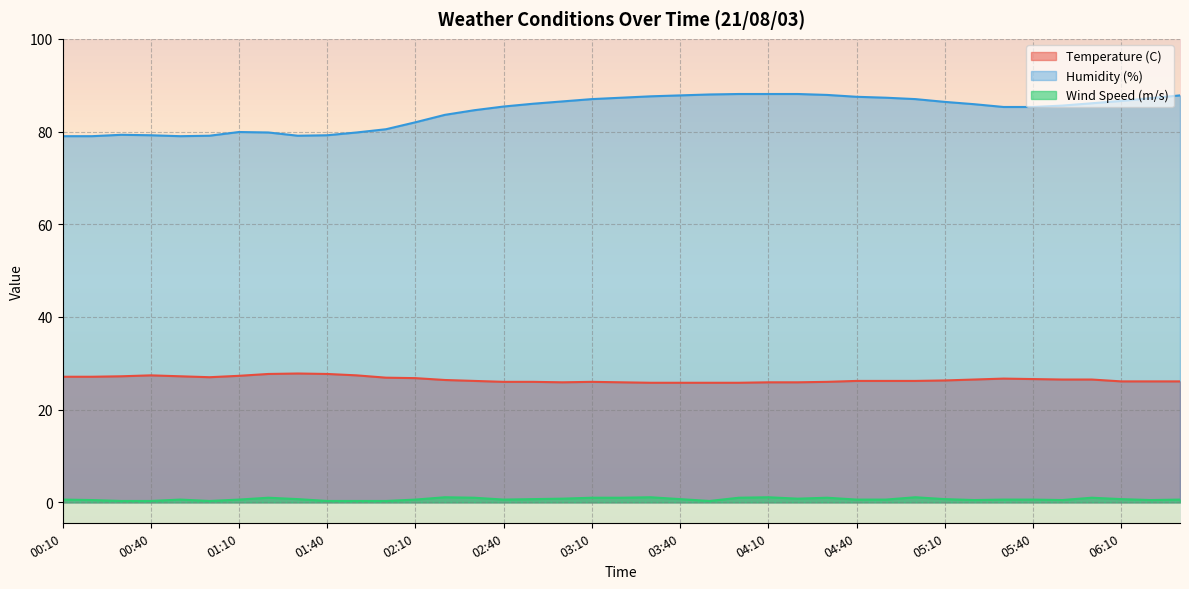

The Temperature (C) series shows 26.2 at 04:50. True or false?

True